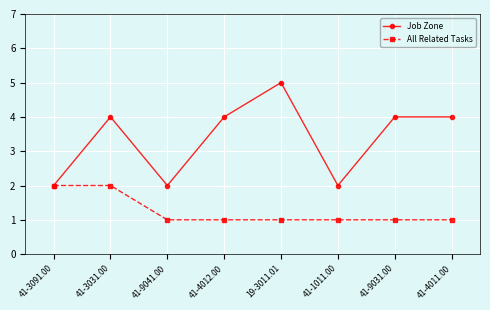

Rank the series by their average value, from highest to lowest.

Job Zone, All Related Tasks